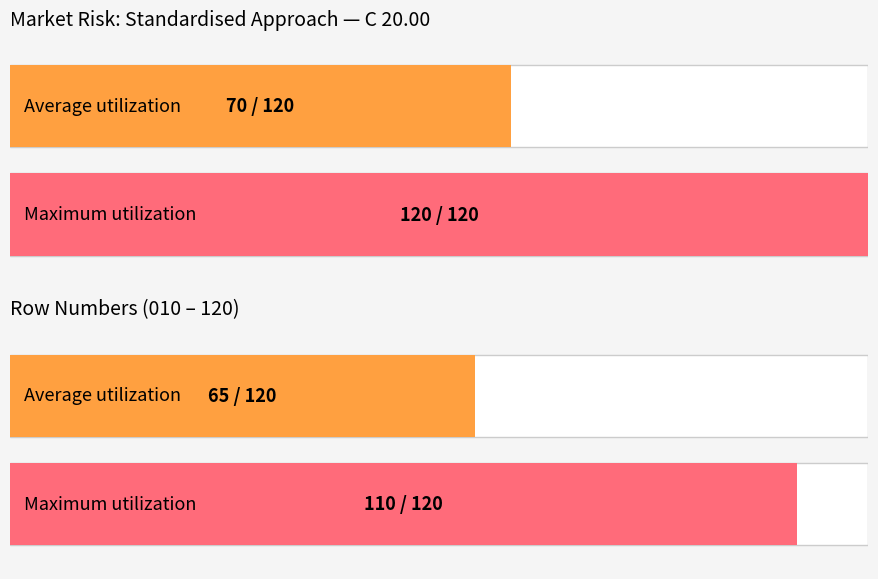

Is it true that Row number equals 33 at SPONSOR: TOTAL EXPOSURES?

False